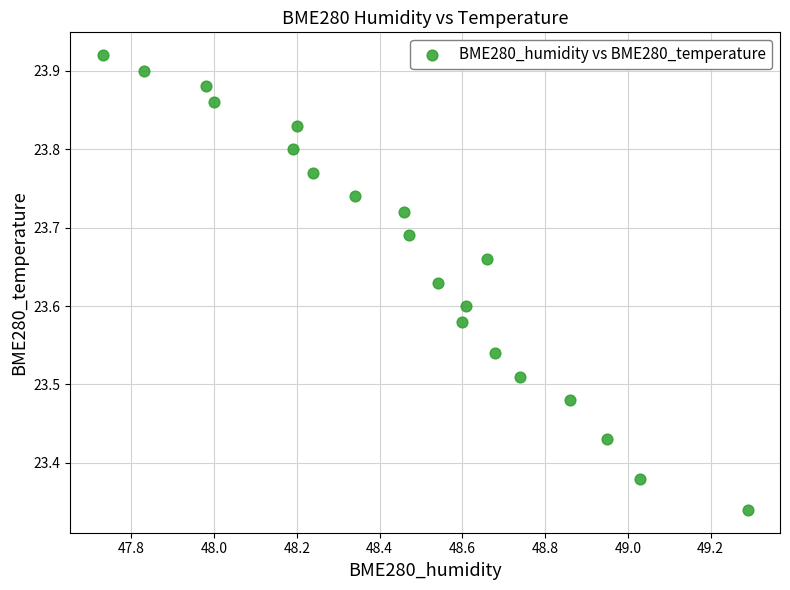

What is the range of Y values (max minus min)?

0.6